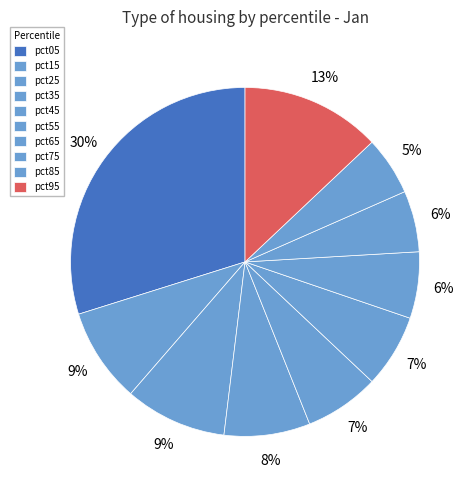

Count the number of slices in the pie.

10